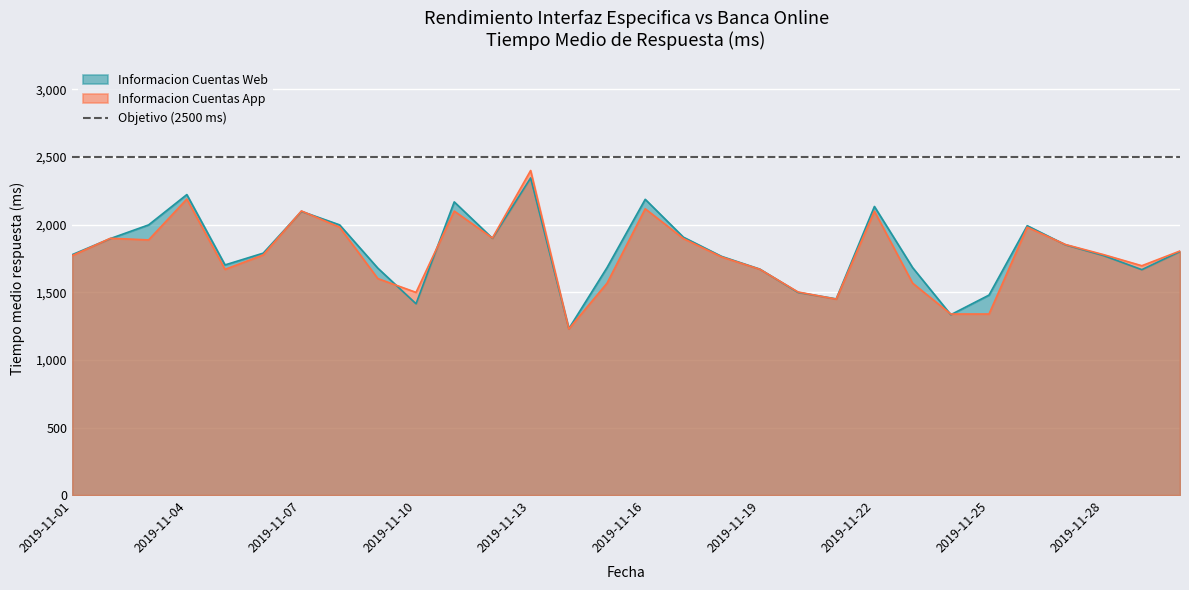

True or false: Informacion Cuentas App has a value of 545 at 2019-11-02.

False